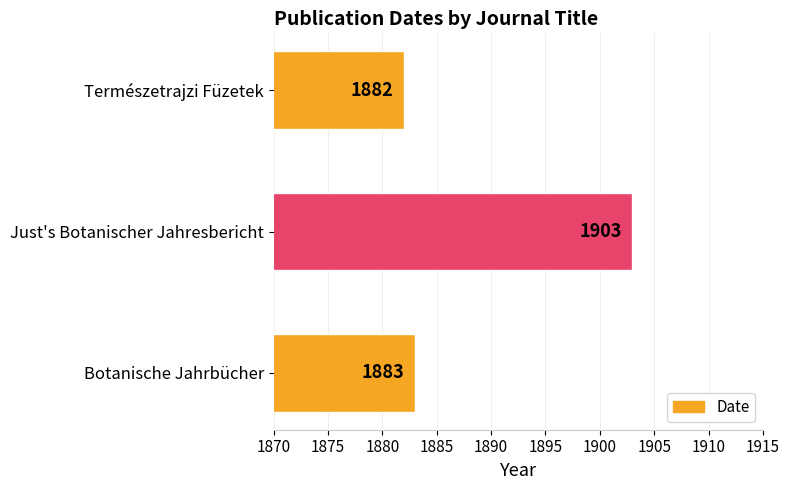

How many data points are less than 1883?

1